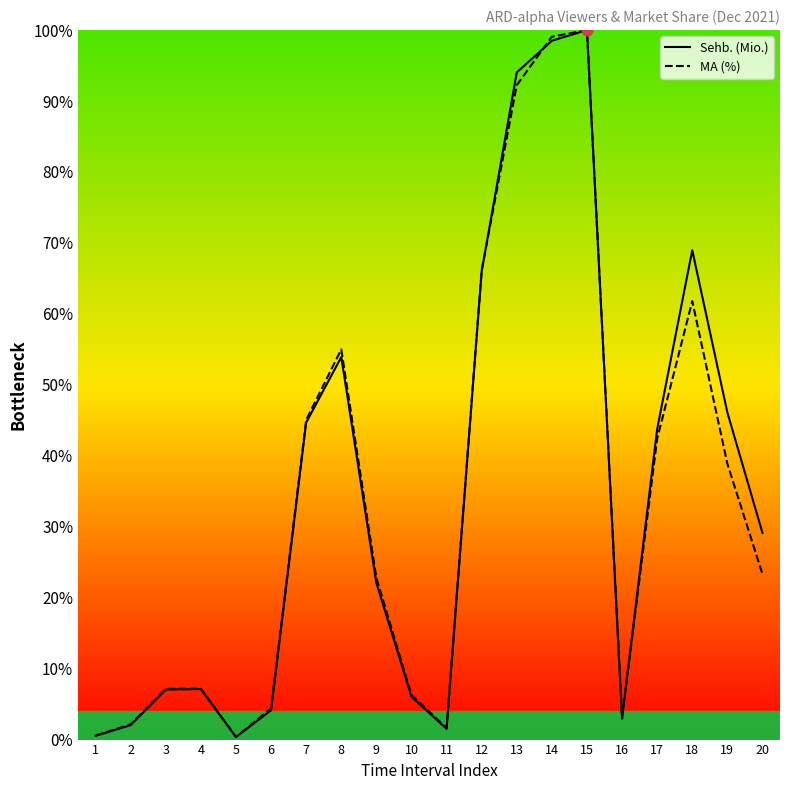

Which series has the largest total across all categories?

Sehb. (Mio.)